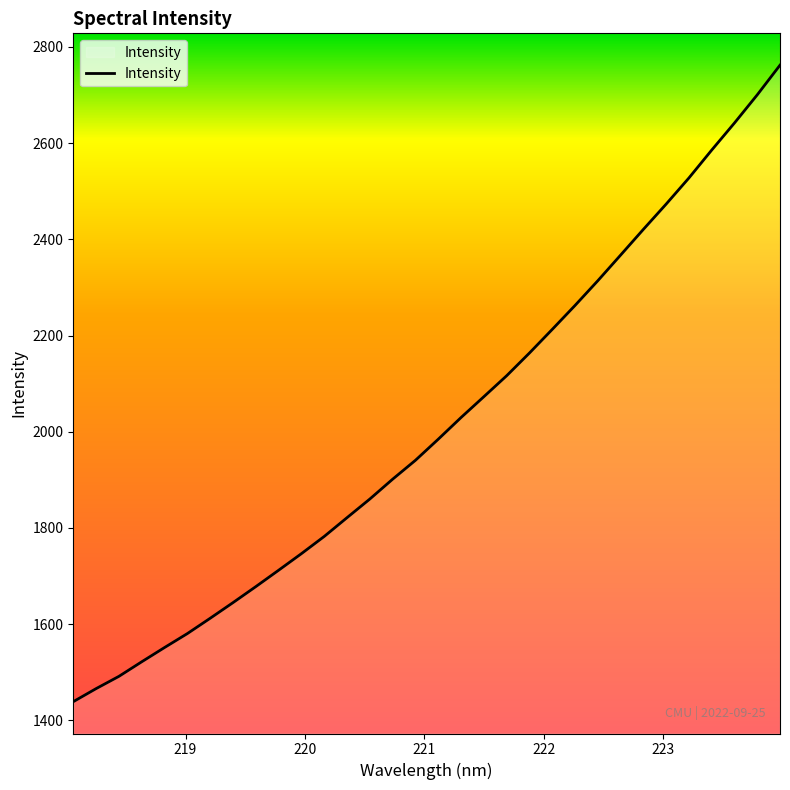

What is the greatest value displayed?

2762.2